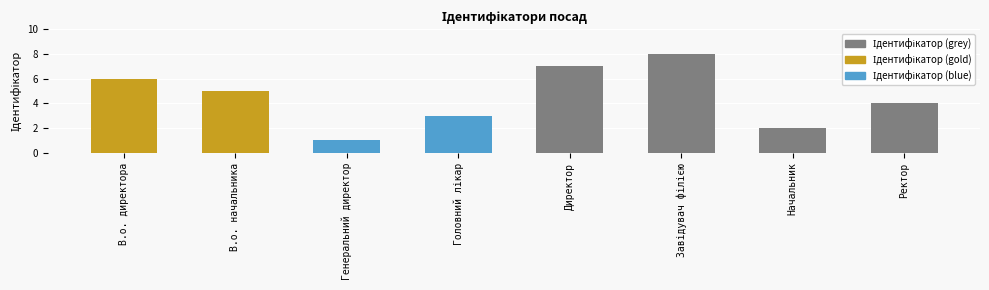

Which label corresponds to the smallest value in the chart?

Генеральний директор